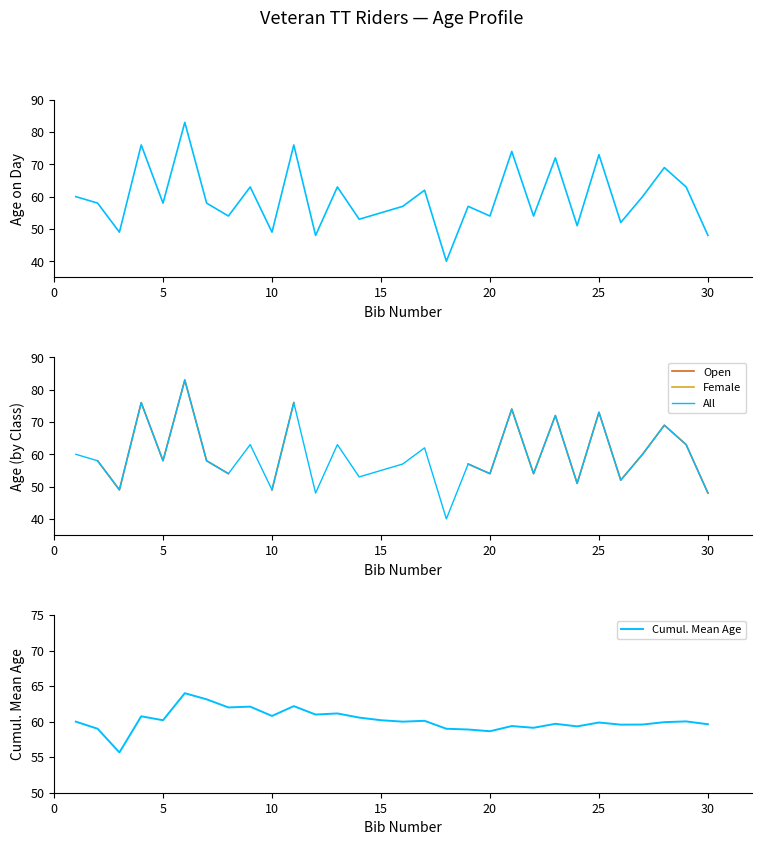

True or false: All has a value of 73 at 25.

True